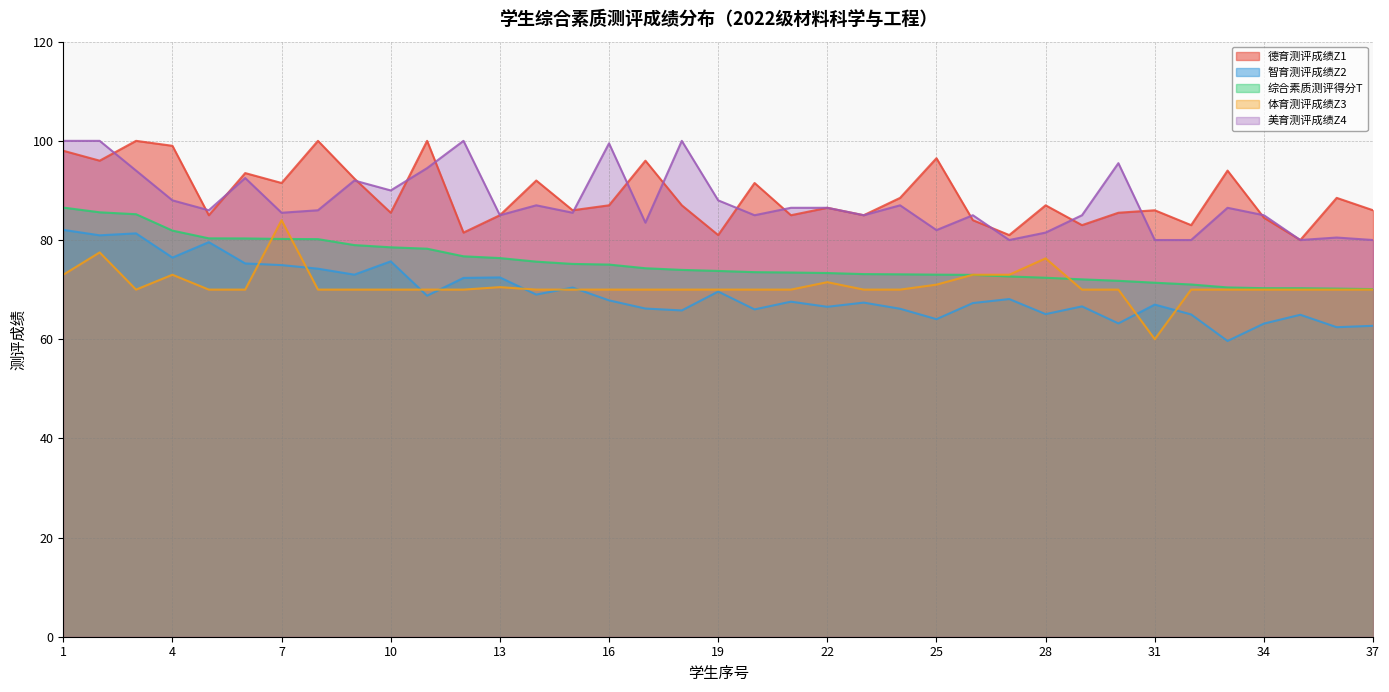

True or false: 智育测评成绩Z2 and 美育测评成绩Z4 cross at least once.

False